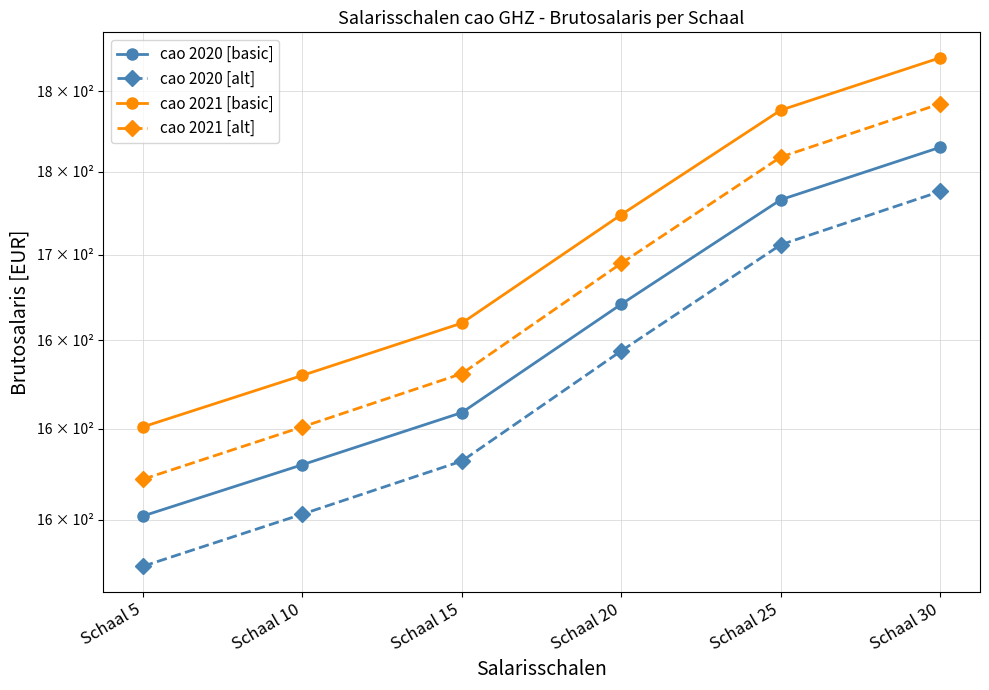

Does the chart have visible grid lines?

Yes